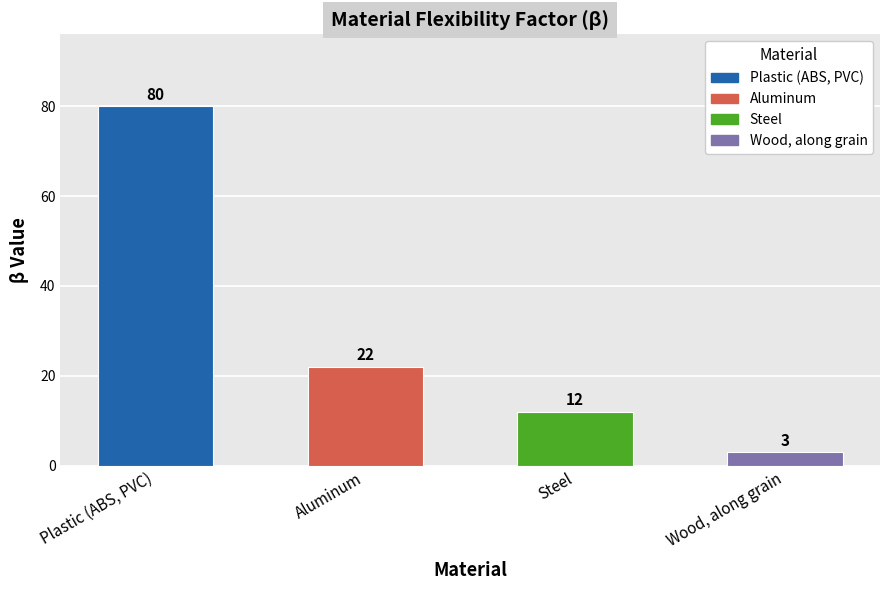

Are the bars horizontal?

No